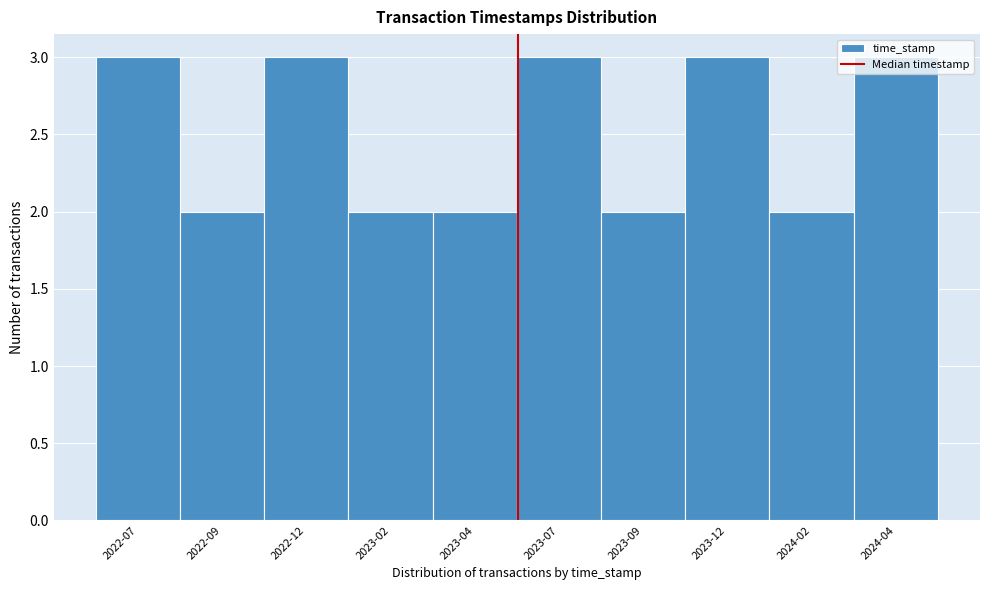

Approximately how many times larger is the value at 2023-09 compared to 2023-12?

0.7